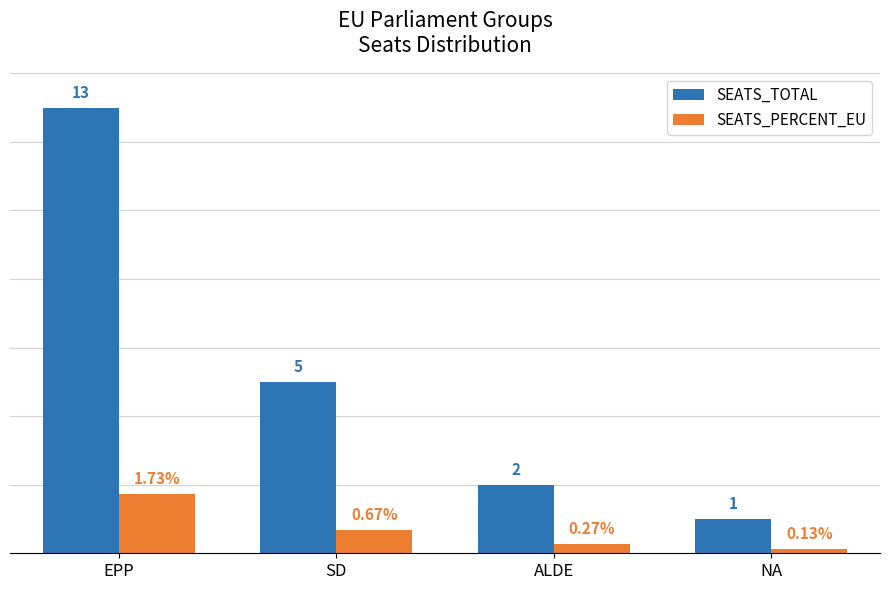

Does the chart contain stacked bars?

No